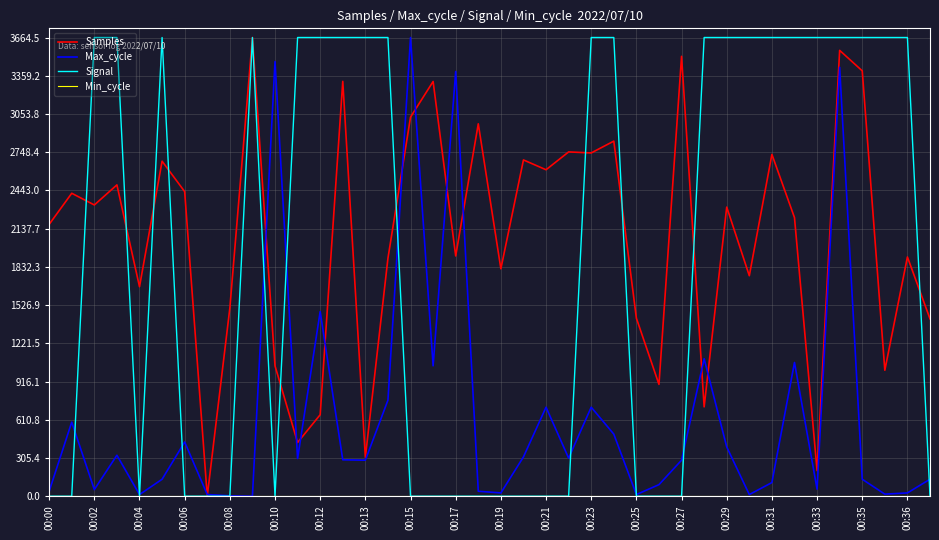

What is the greatest value displayed?

3664.5